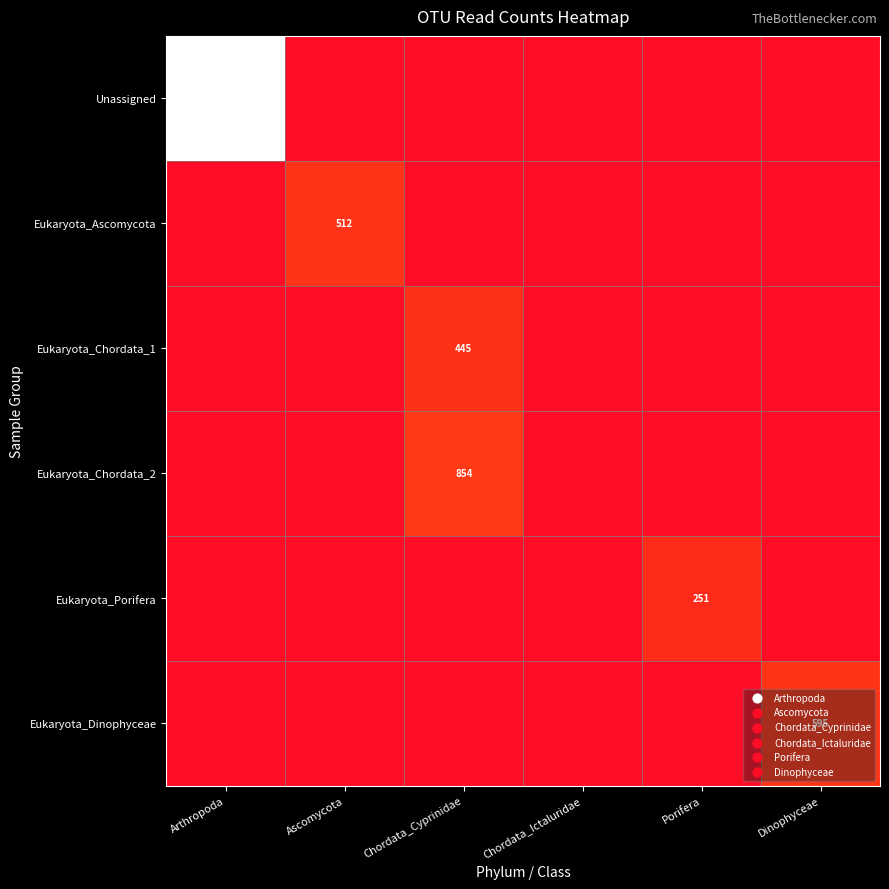

Which has a higher value, Porifera or Arthropoda?

Arthropoda